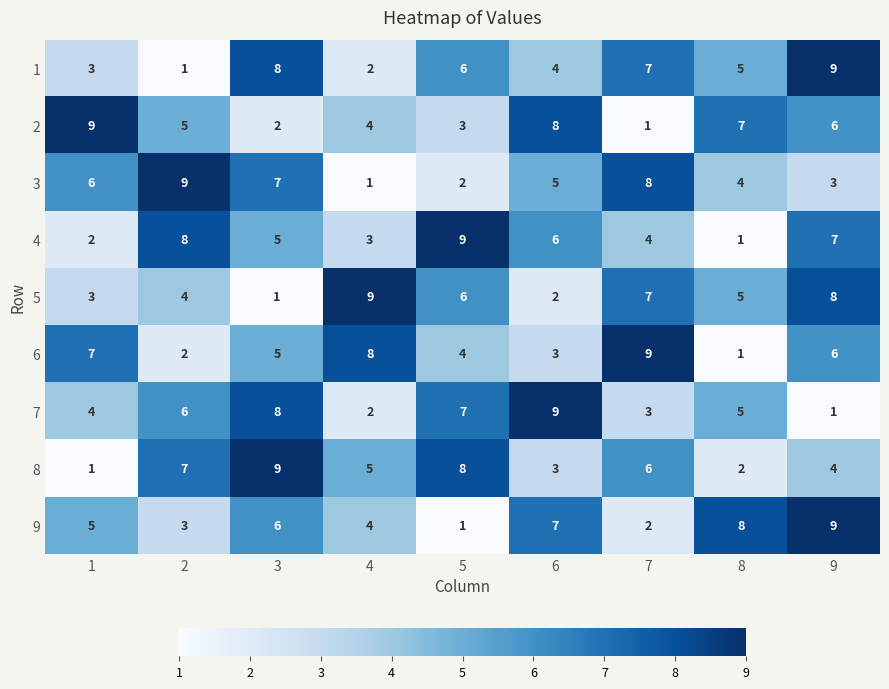

What is the spread (max minus min) of values at 9?

8